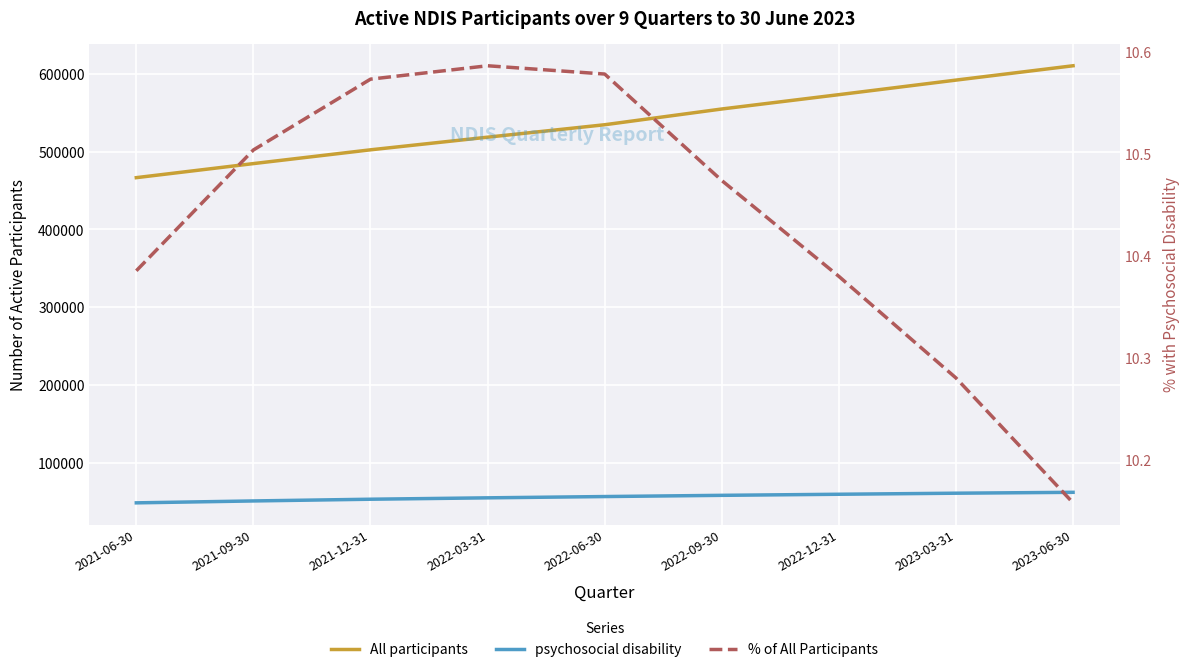

How many categories are shown in the chart?

9